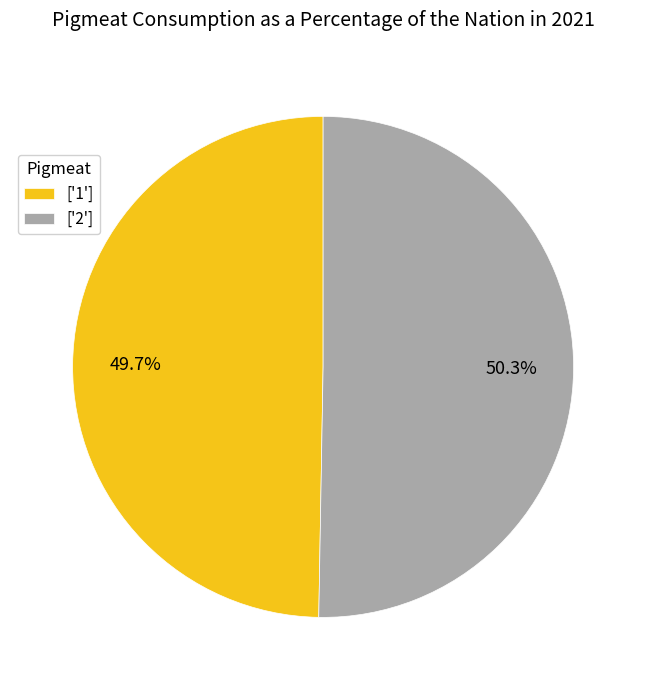

Which category has the smallest portion of the pie?

['1']